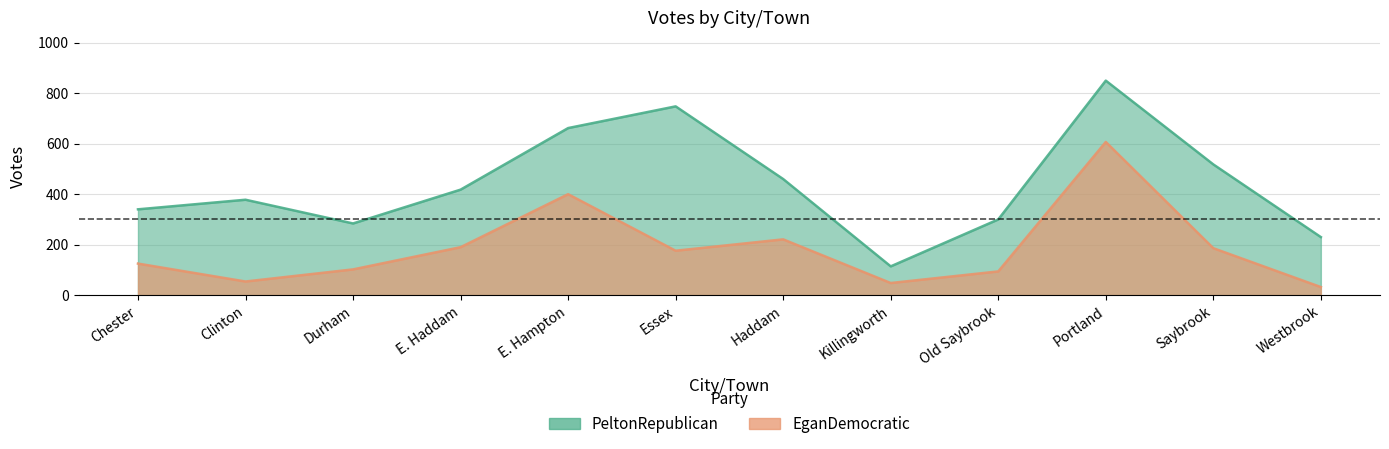

What is the sum of the EganDemocratic values at Portland and Haddam?

828